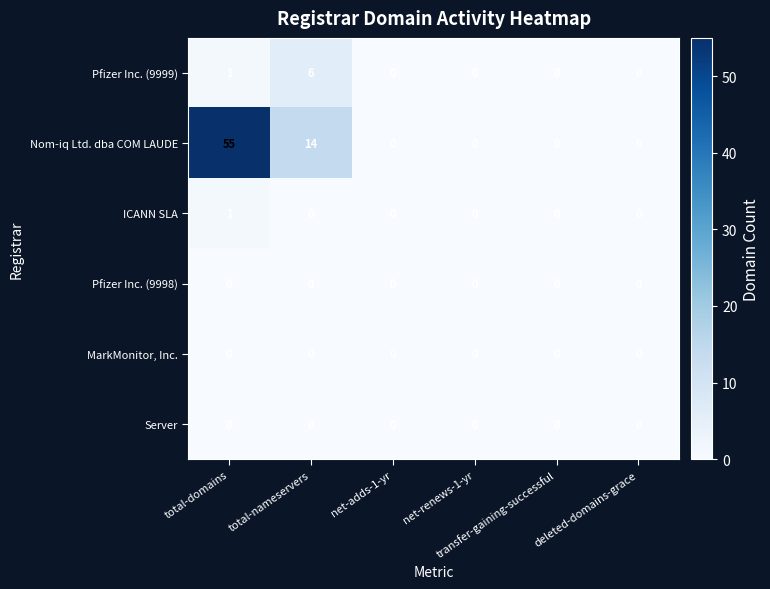

Which series has the largest total across all categories?

Nom-iq Ltd. dba COM LAUDE